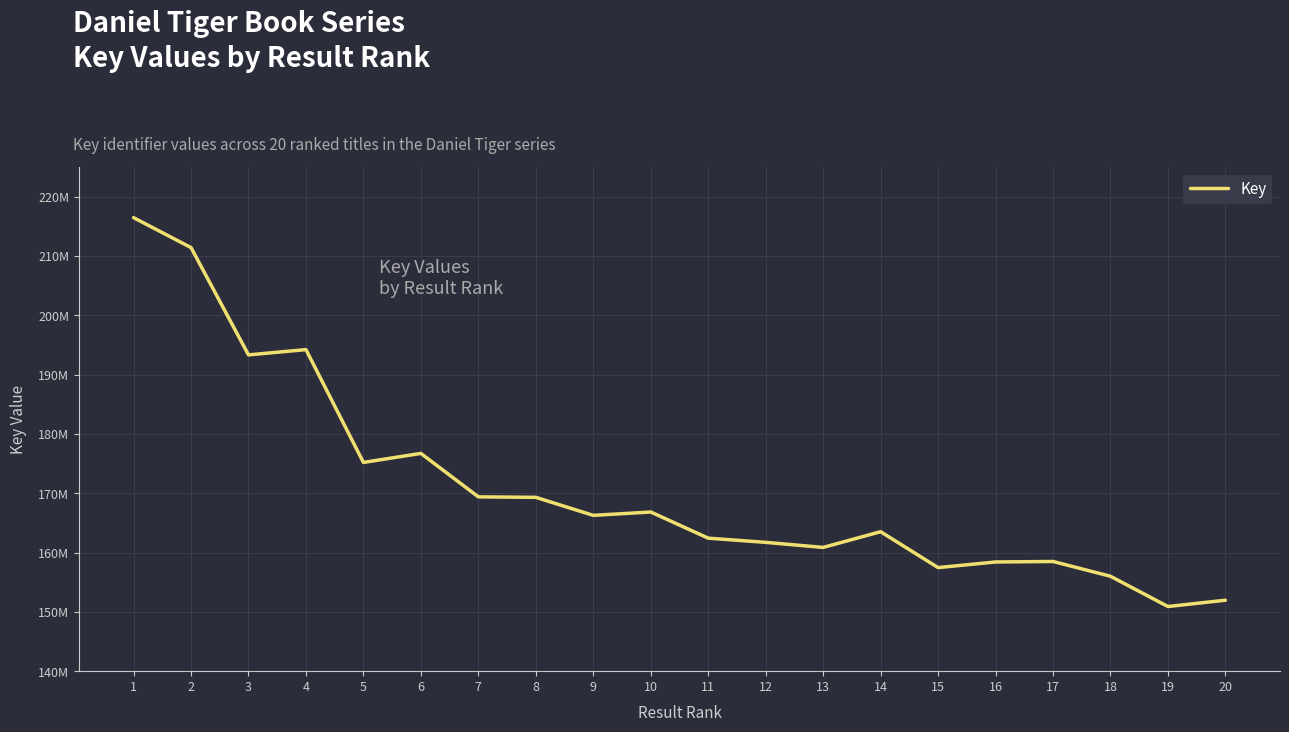

Which category has the highest value across all series?

1